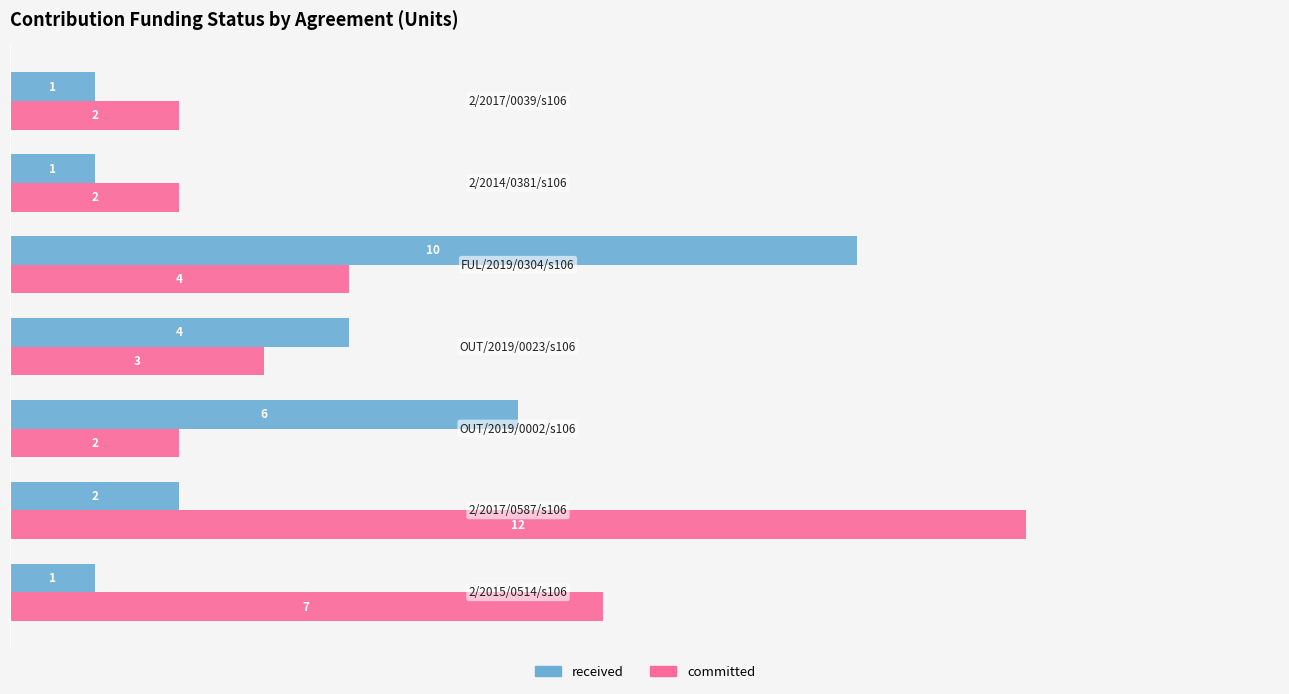

What is the average value of the received series?

4